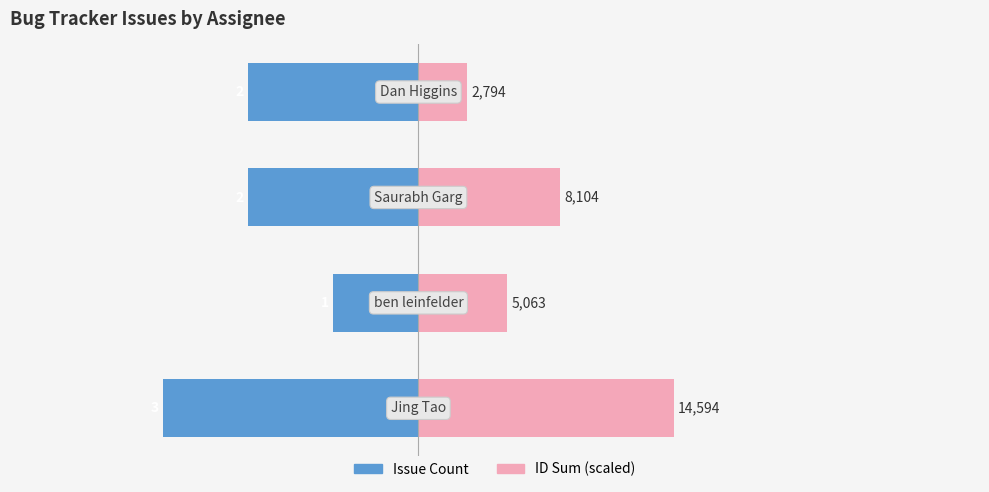

What is the greatest value displayed?

3.0